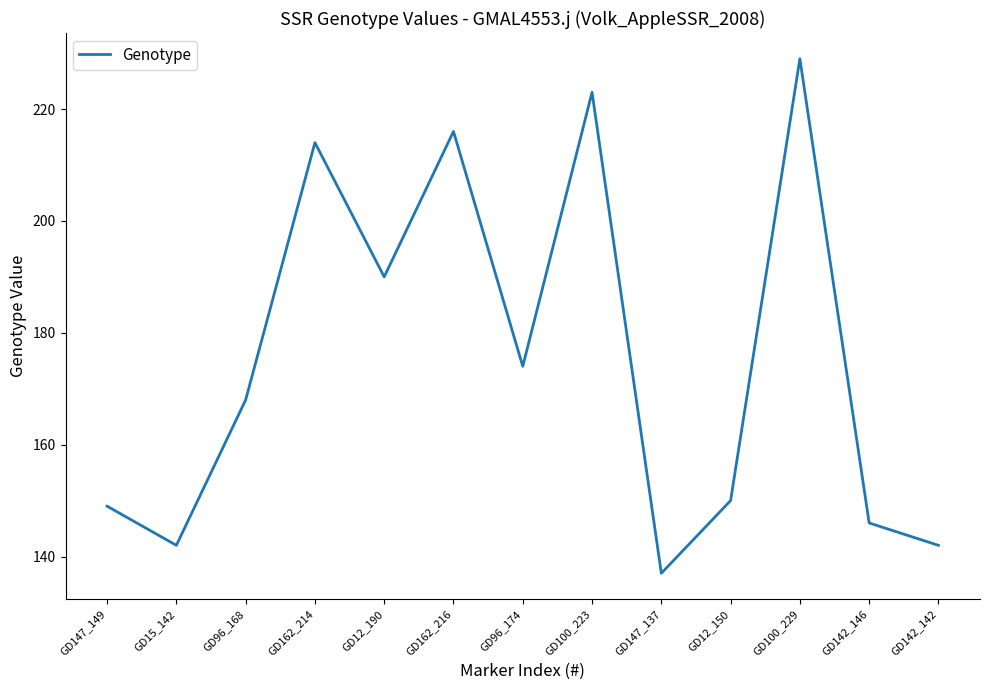

What position from the right is GD100_223?

6